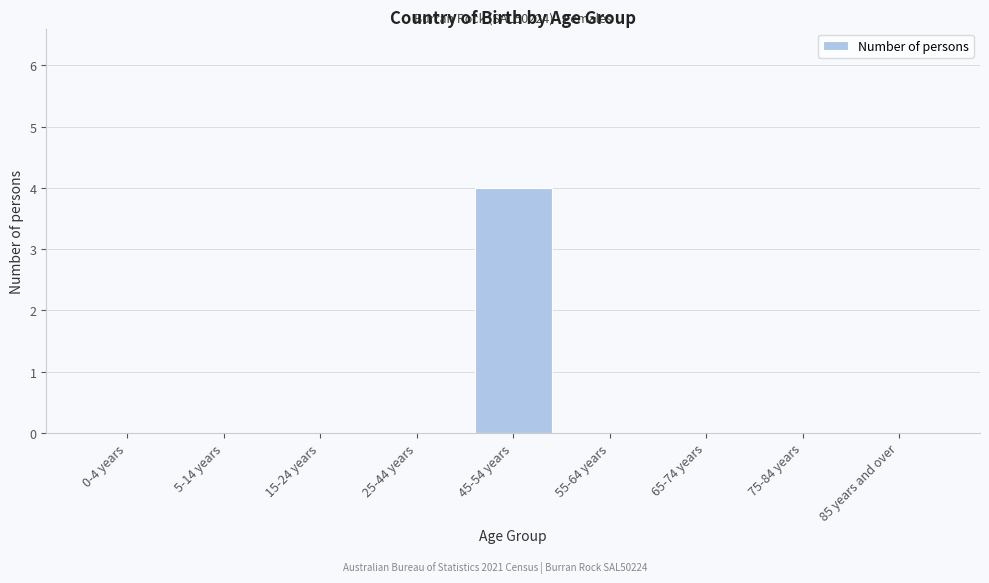

Reading left to right, list all the values displayed in this chart.

0-4 years=0	5-14 years=0	15-24 years=0	25-44 years=0	45-54 years=4	55-64 years=0	65-74 years=0	75-84 years=0	85 years and over=0